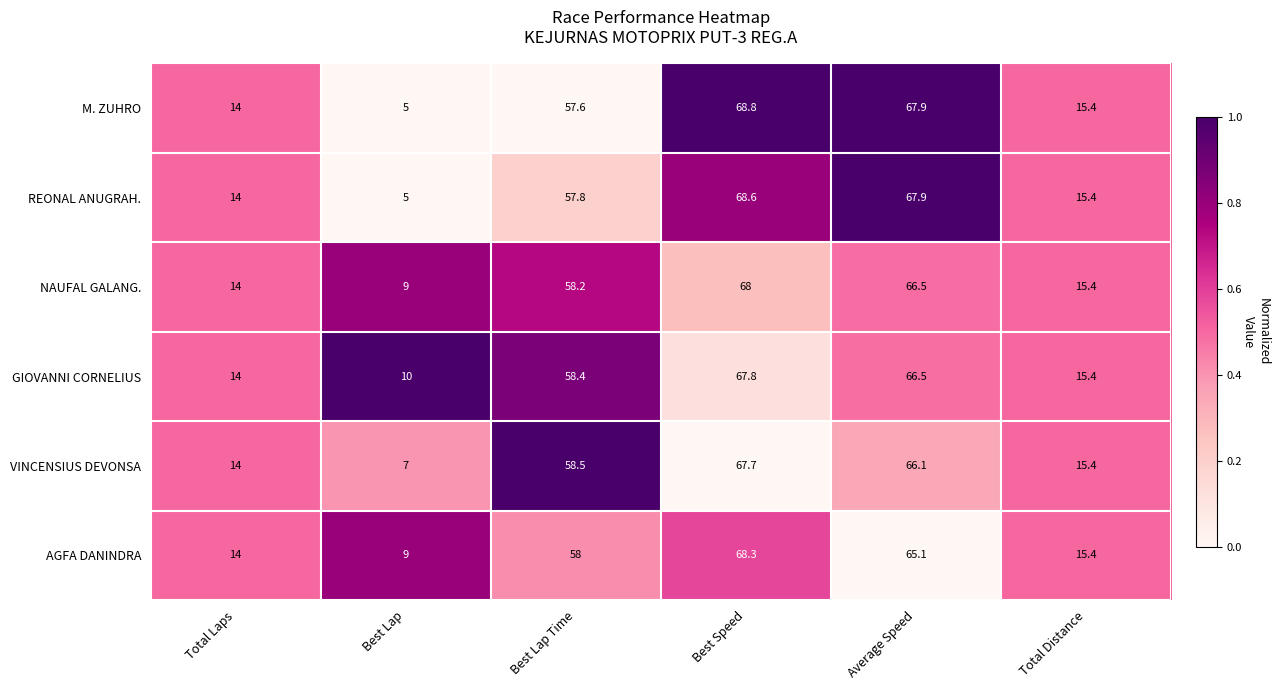

Is the value of GIOVANNI CORNELIUS at Average Speed greater than the value of AGFA DANINDRA at Total Distance?

Yes